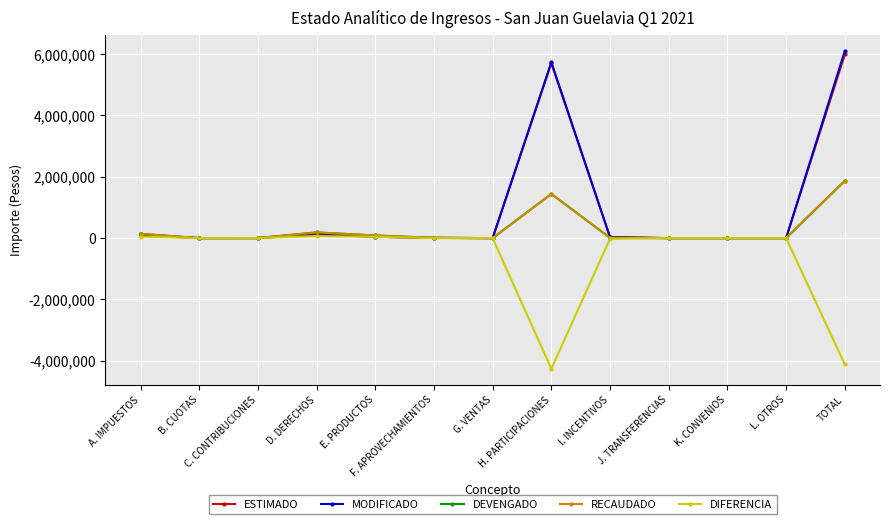

Is this an area chart (filled region under the line)?

No